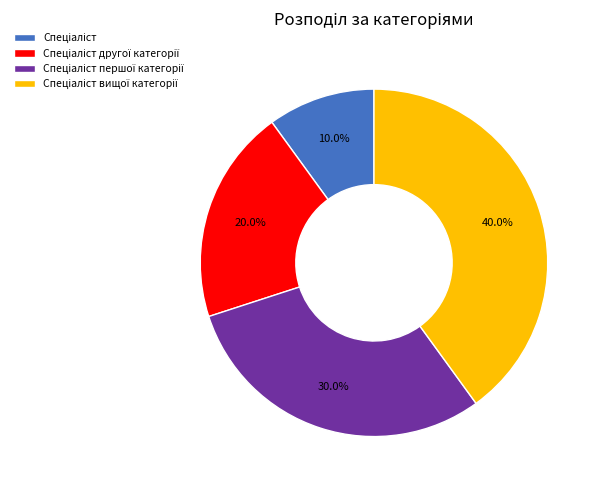

To the nearest percent, what is the average slice percentage?

25%